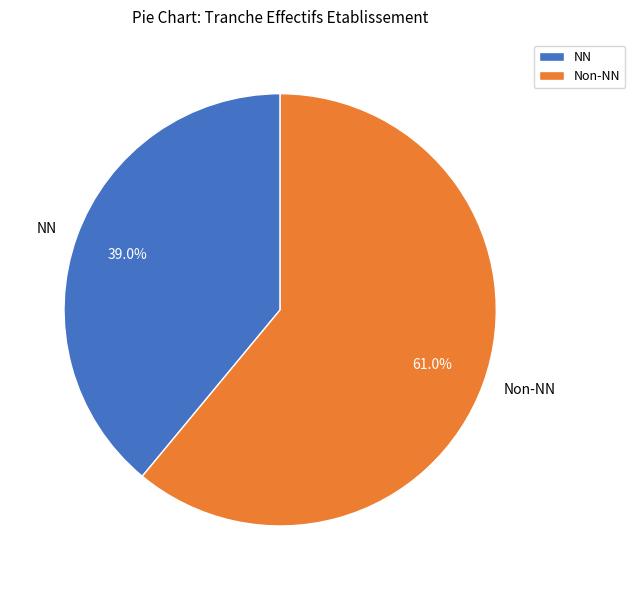

Approximately how many times larger is the value at Non-NN compared to NN?

1.6